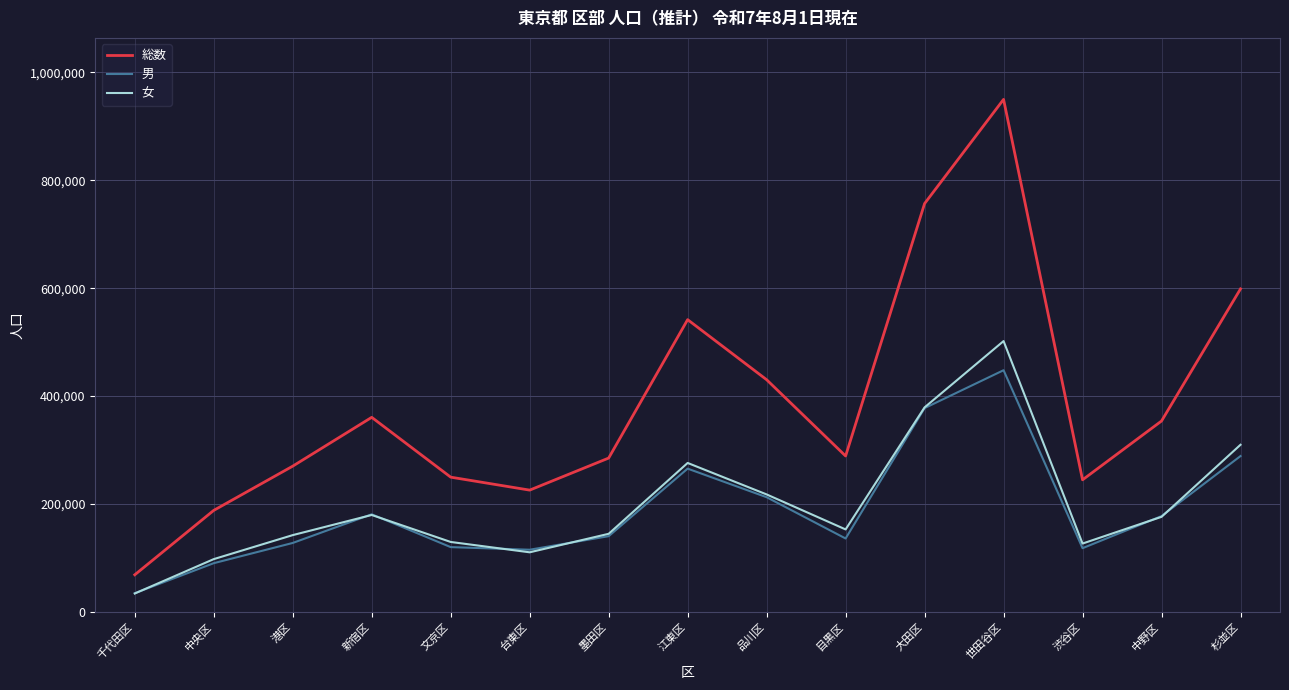

Read the 男 value at 中央区.

90341